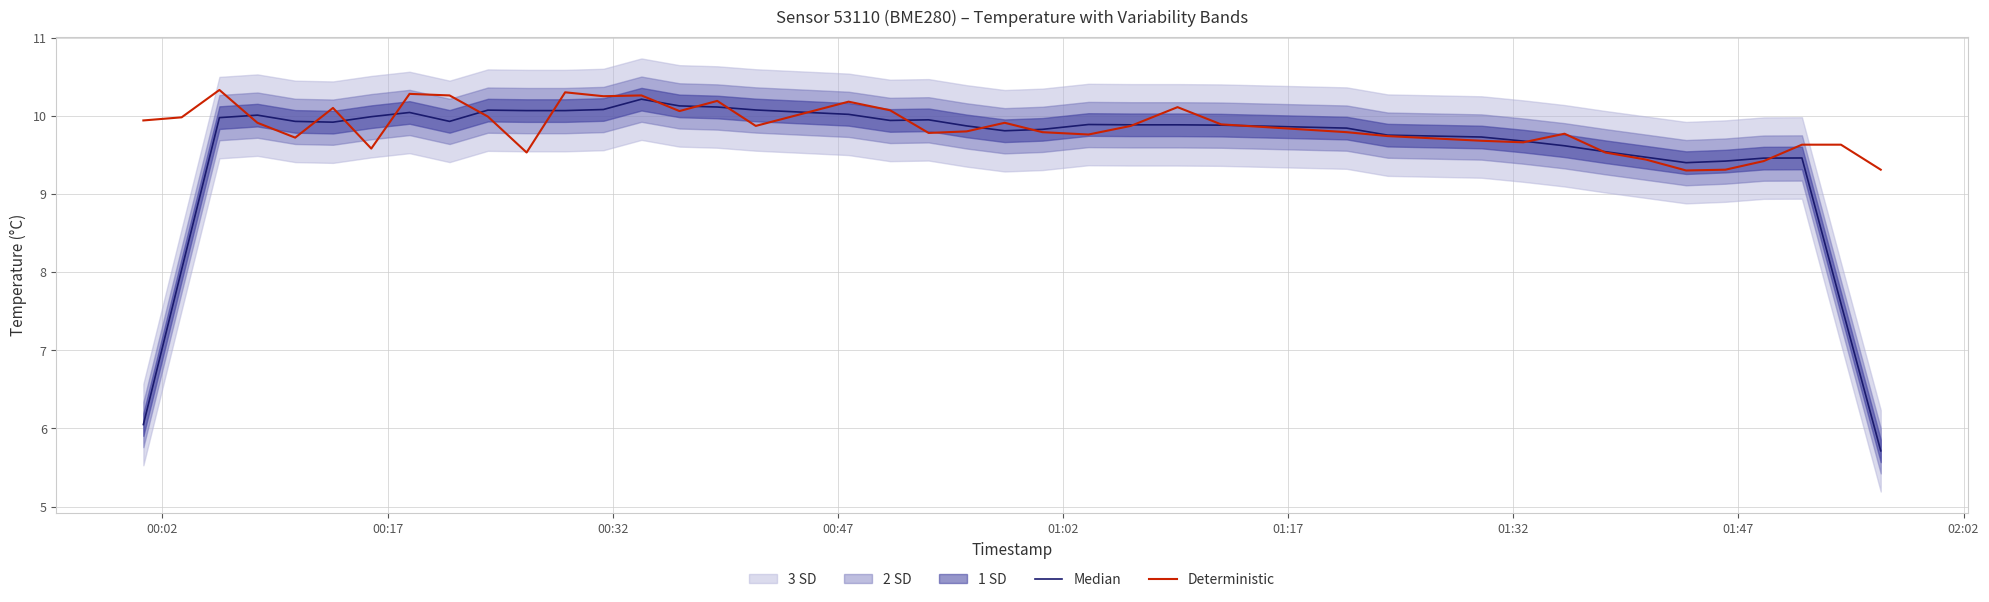

What is the minimum value for Deterministic?

9.3